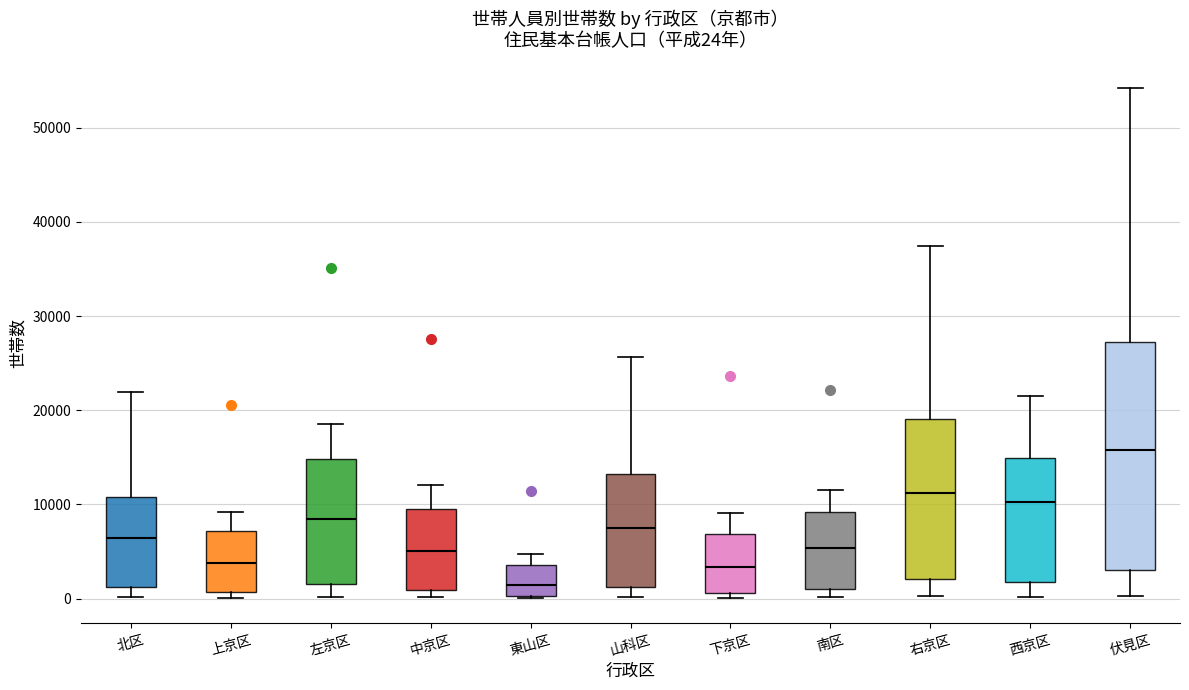

Which box has the lowest median line?

東山区